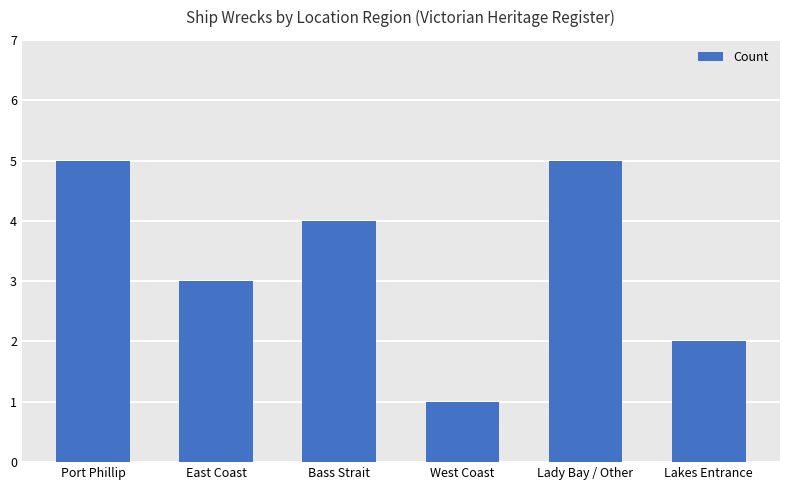

Does the chart contain stacked bars?

No